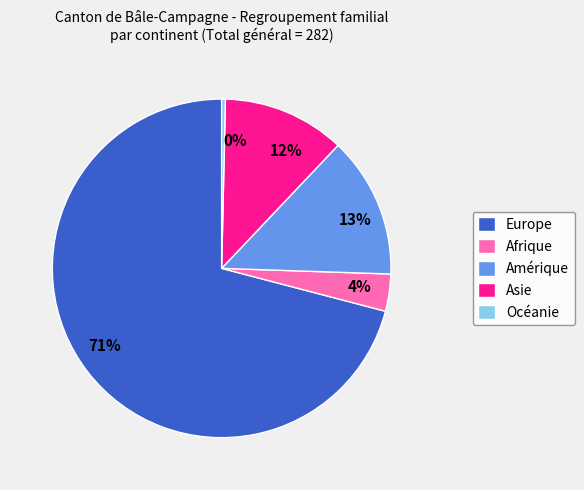

Do Amérique and Océanie together represent more than half of the pie?

No